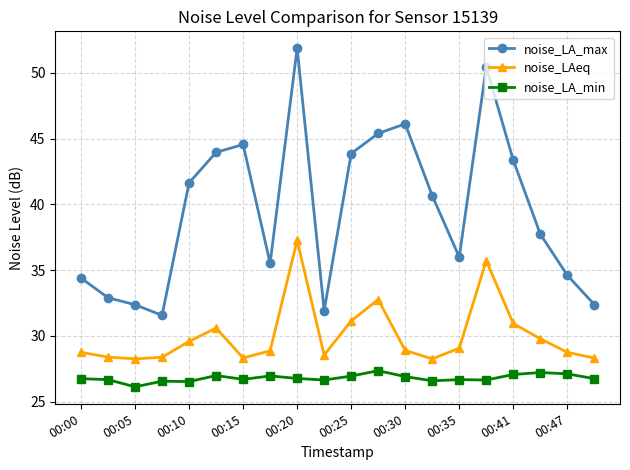

How many lines are shown in the chart?

3